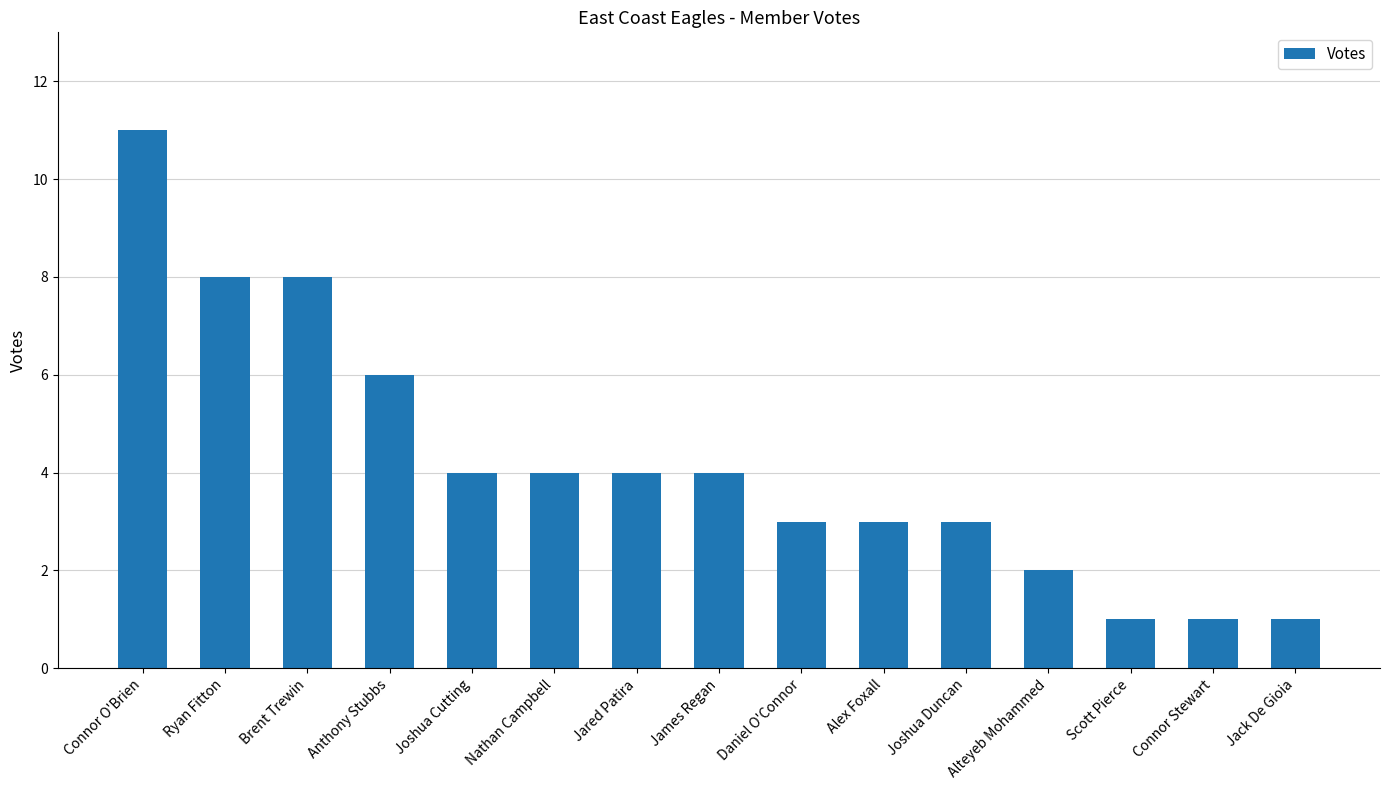

The chart shows a value of 0 at Connor Stewart. True or false?

False